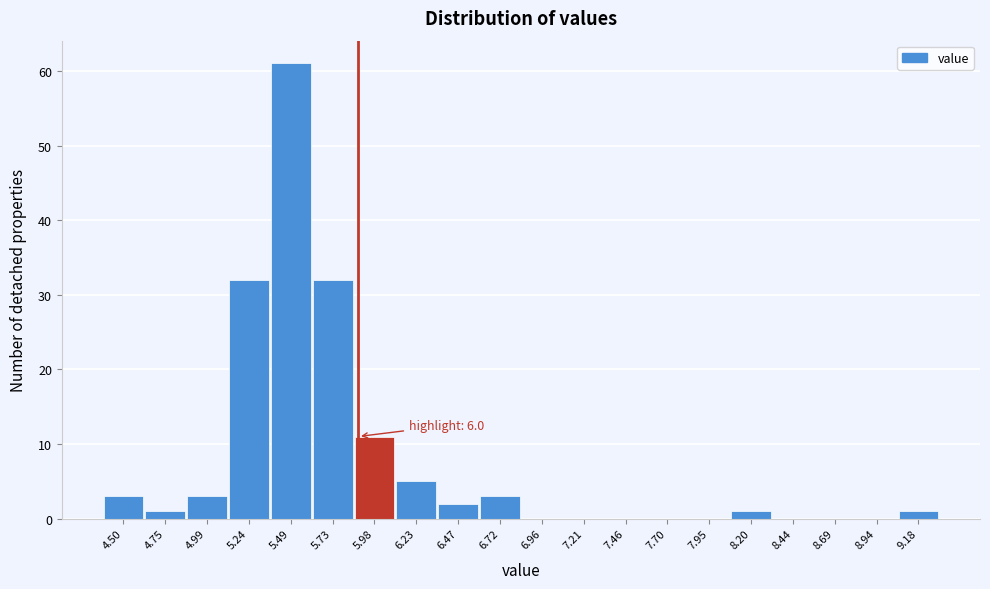

Reading left to right, list all the values displayed in this chart.

4.50=3	4.75=1	4.99=3	5.24=32	5.49=61	5.73=32	5.98=11	6.23=5	6.47=2	6.72=3	6.96=0	7.21=0	7.46=0	7.70=0	7.95=0	8.20=1	8.44=0	8.69=0	8.94=0	9.18=1